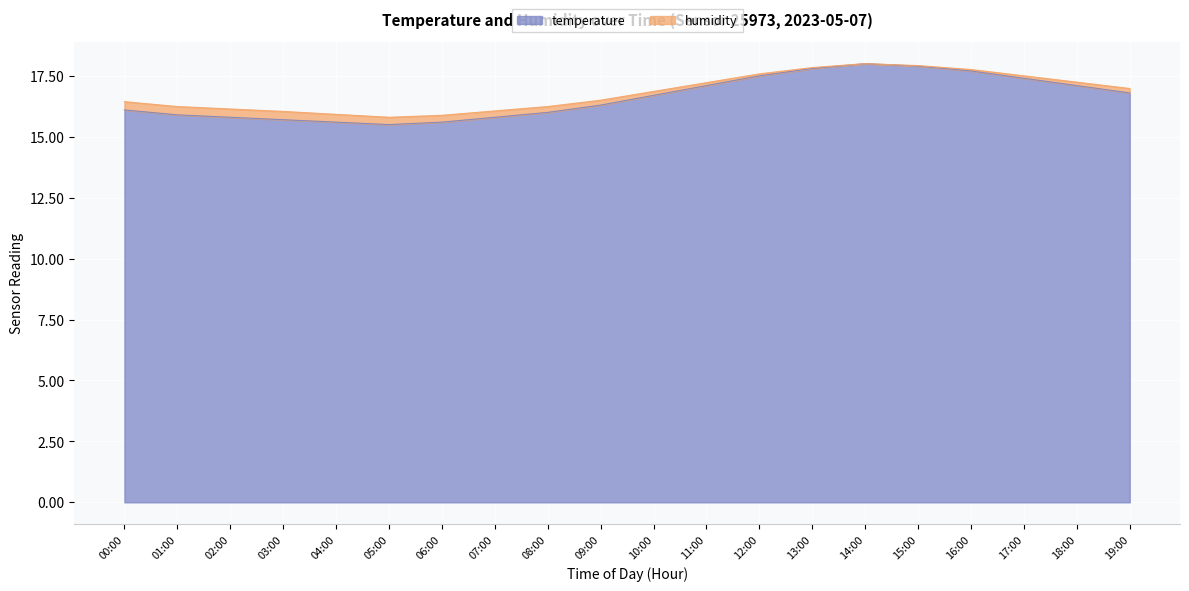

True or false: the data shows 23.0 at 17:00.

False